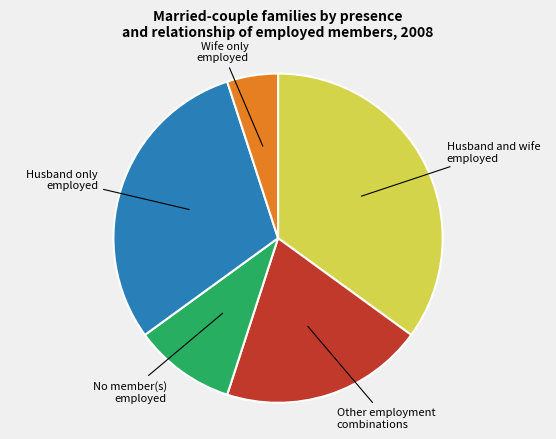

Does any single category account for the majority?

No